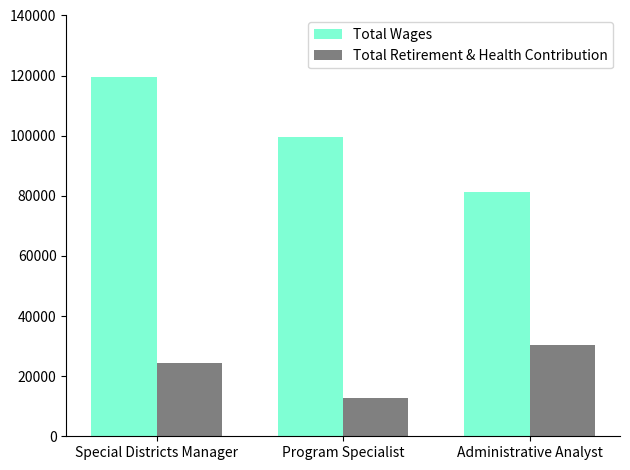

How many data points does each series have?

3